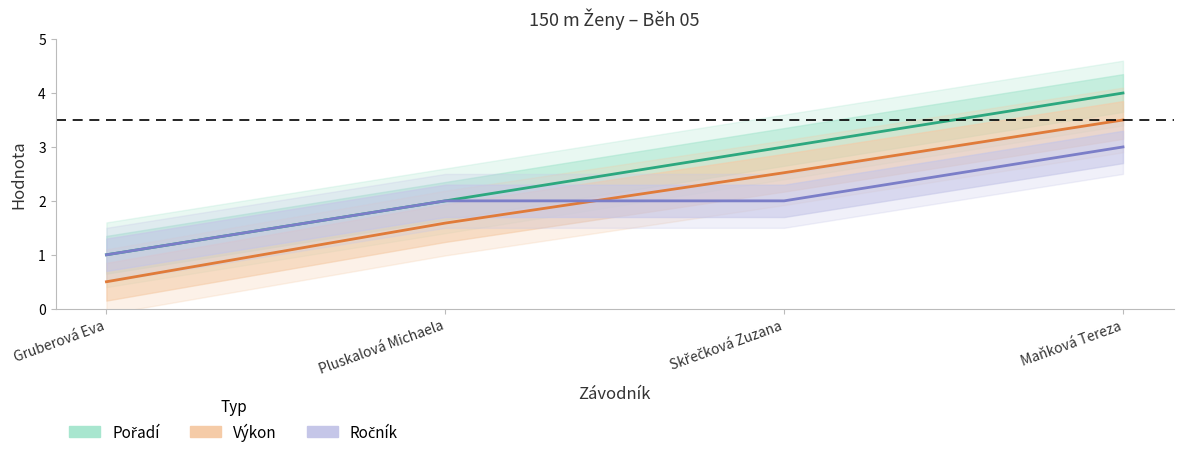

What position from the right is Skřečková Zuzana?

2